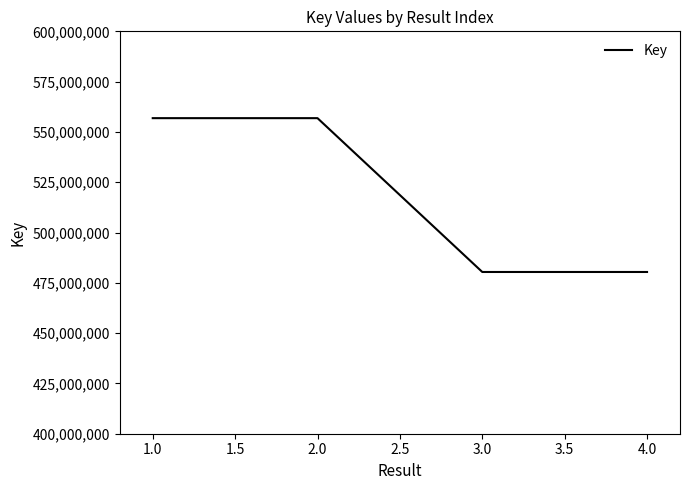

The value at 4.0 is 480390185. True or false?

True